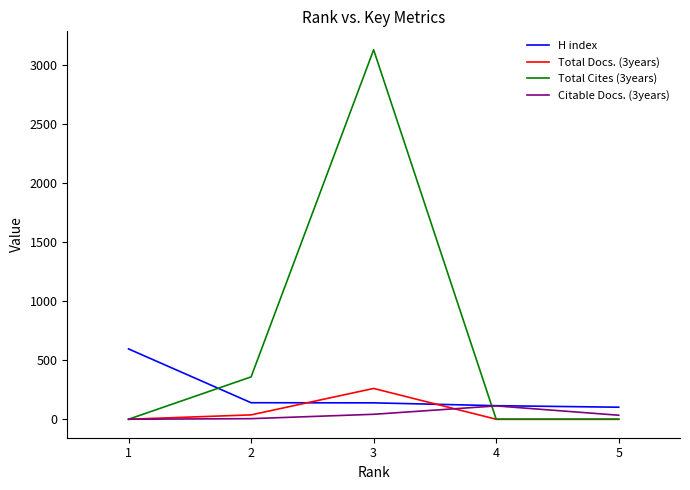

List the series in order of their peak value, lowest first.

Citable Docs. (3years), Total Docs. (3years), H index, Total Cites (3years)